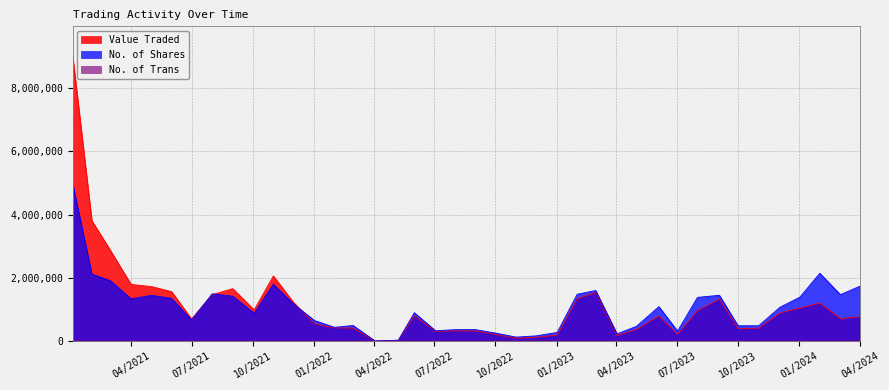

What is the difference between the Value Traded values at 02/01/2024 and 03/07/2022?

737917